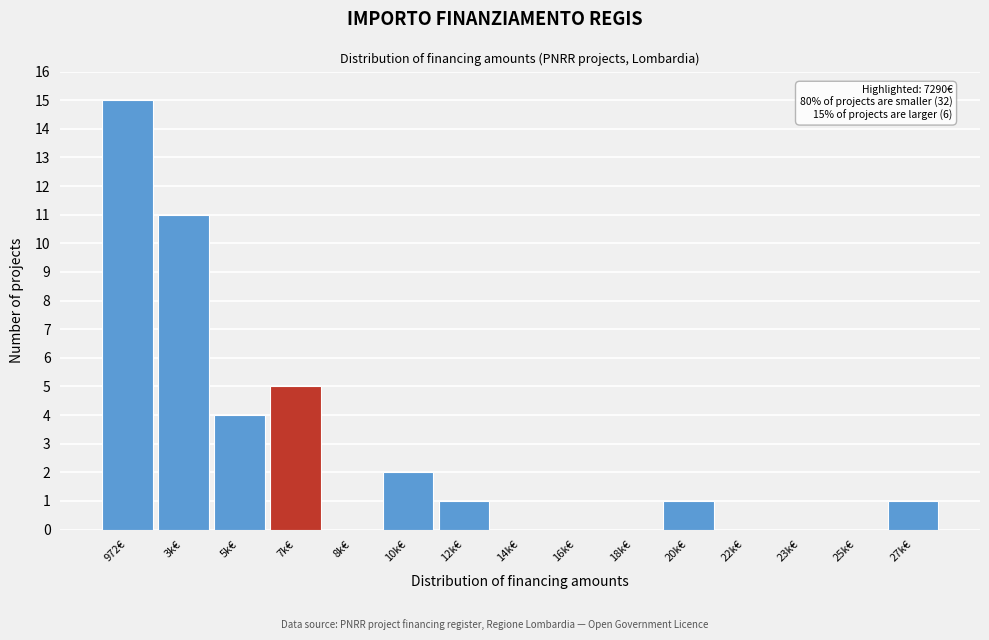

Reading right to left, list all the values displayed in this chart.

27k€=1	25k€=0	23k€=0	22k€=0	20k€=1	18k€=0	16k€=0	14k€=0	12k€=1	10k€=2	8k€=0	7k€=5	5k€=4	3k€=11	972€=15